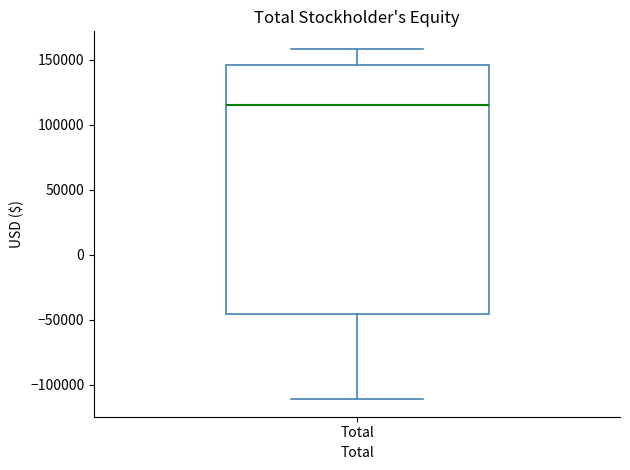

Transcribe this box plot: give where the median line is, the range the box spans, and where the two whiskers end, as read against the y-axis. The values are not printed on the chart, so give them approximately, as read against the axis.

median 115000, box -45000 to 145000, whiskers -110000 to 160000